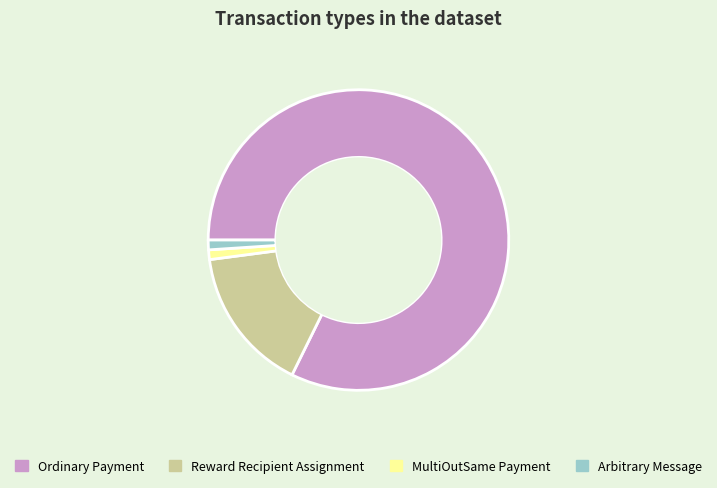

True or false: Ordinary Payment accounts for 82% of the total.

True